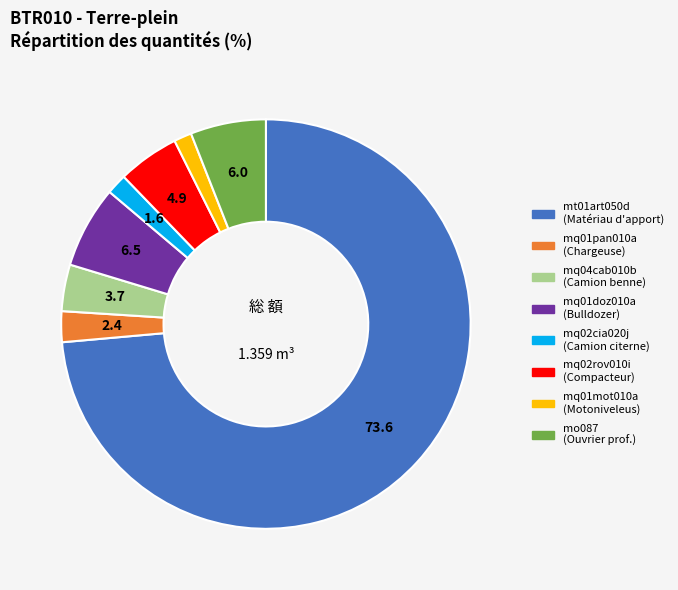

Does mt01art050d account for over 50% of the chart?

Yes